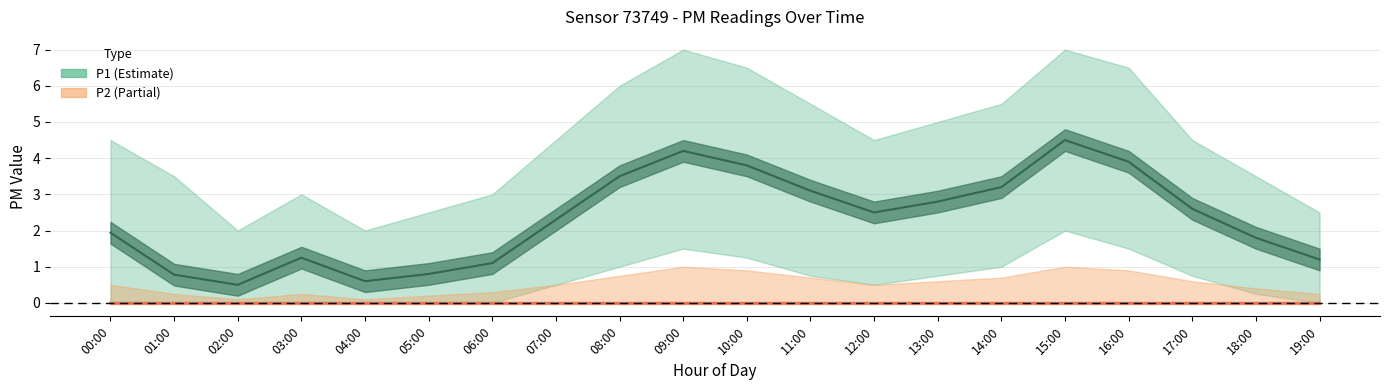

Reading left to right, list all the values displayed in this chart.

P1: 00:00=1.9	01:00=0.8	02:00=0.5	03:00=1.2	04:00=0.6	05:00=0.8	06:00=1.1	07:00=2.3	08:00=3.5	09:00=4.2	10:00=3.8	11:00=3.1	12:00=2.5	13:00=2.8	14:00=3.2	15:00=4.5	16:00=3.9	17:00=2.6	18:00=1.8	19:00=1.2
P1_upper: 00:00=4.5	01:00=3.5	02:00=2.0	03:00=3.0	04:00=2.0	05:00=2.5	06:00=3.0	07:00=4.5	08:00=6.0	09:00=7.0	10:00=6.5	11:00=5.5	12:00=4.5	13:00=5.0	14:00=5.5	15:00=7.0	16:00=6.5	17:00=4.5	18:00=3.5	19:00=2.5
P1_lower: 00:00=0.0	01:00=0.0	02:00=0.0	03:00=0.0	04:00=0.0	05:00=0.0	06:00=0.0	07:00=0.5	08:00=1.0	09:00=1.5	10:00=1.2	11:00=0.8	12:00=0.5	13:00=0.8	14:00=1.0	15:00=2.0	16:00=1.5	17:00=0.8	18:00=0.2	19:00=0.0
P2: 00:00=0.0	01:00=0.0	02:00=0.0	03:00=0.0	04:00=0.0	05:00=0.0	06:00=0.0	07:00=0.0	08:00=0.0	09:00=0.0	10:00=0.0	11:00=0.0	12:00=0.0	13:00=0.0	14:00=0.0	15:00=0.0	16:00=0.0	17:00=0.0	18:00=0.0	19:00=0.0
P2_upper: 00:00=0.5	01:00=0.2	02:00=0.1	03:00=0.2	04:00=0.1	05:00=0.2	06:00=0.3	07:00=0.5	08:00=0.8	09:00=1.0	10:00=0.9	11:00=0.7	12:00=0.5	13:00=0.6	14:00=0.7	15:00=1.0	16:00=0.9	17:00=0.6	18:00=0.4	19:00=0.2
P2_lower: 00:00=0.0	01:00=0.0	02:00=0.0	03:00=0.0	04:00=0.0	05:00=0.0	06:00=0.0	07:00=0.0	08:00=0.0	09:00=0.0	10:00=0.0	11:00=0.0	12:00=0.0	13:00=0.0	14:00=0.0	15:00=0.0	16:00=0.0	17:00=0.0	18:00=0.0	19:00=0.0